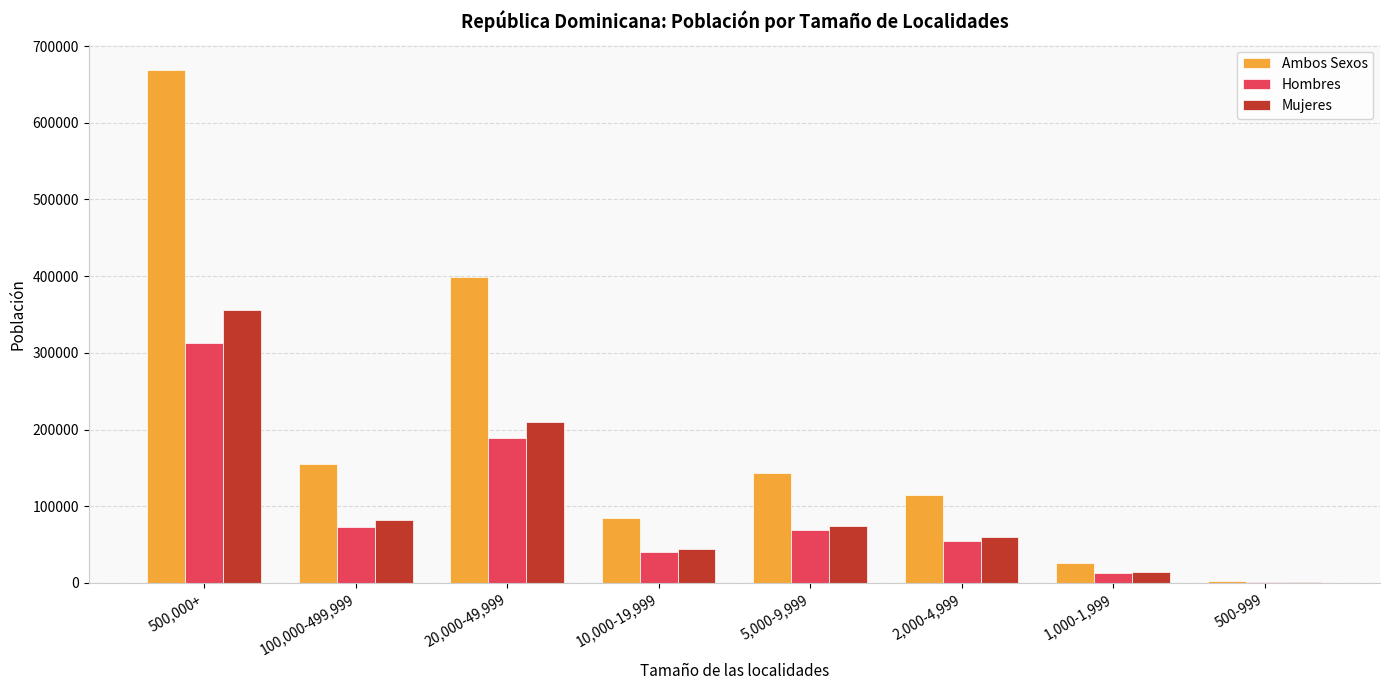

Reading left to right, list all the values displayed in this chart.

Ambos Sexos: 668507	155240	398930	84082	142691	114506	26506	2837
Hombres: 312688	73260	189105	40117	68350	54886	12877	1370
Mujeres: 355819	81980	209825	43965	74341	59620	13629	1467